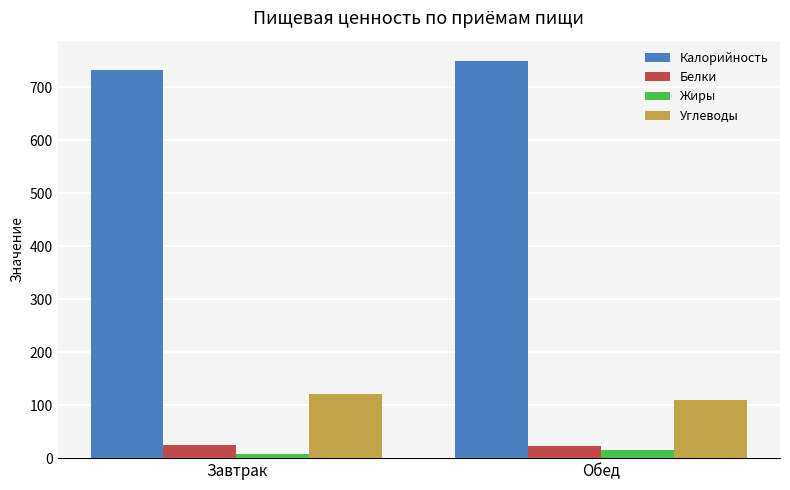

What is the greatest value displayed?

750.0